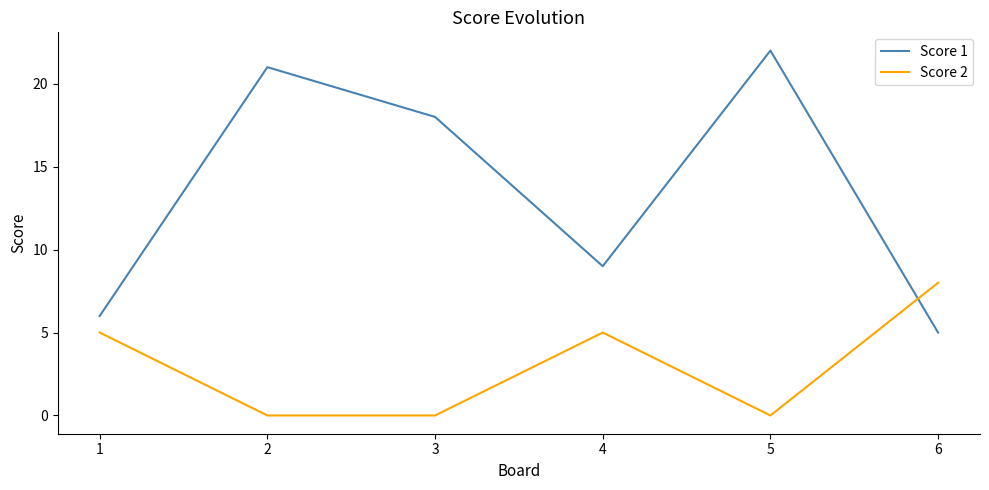

True or false: Score 2 has a value of 1 at 1.

False